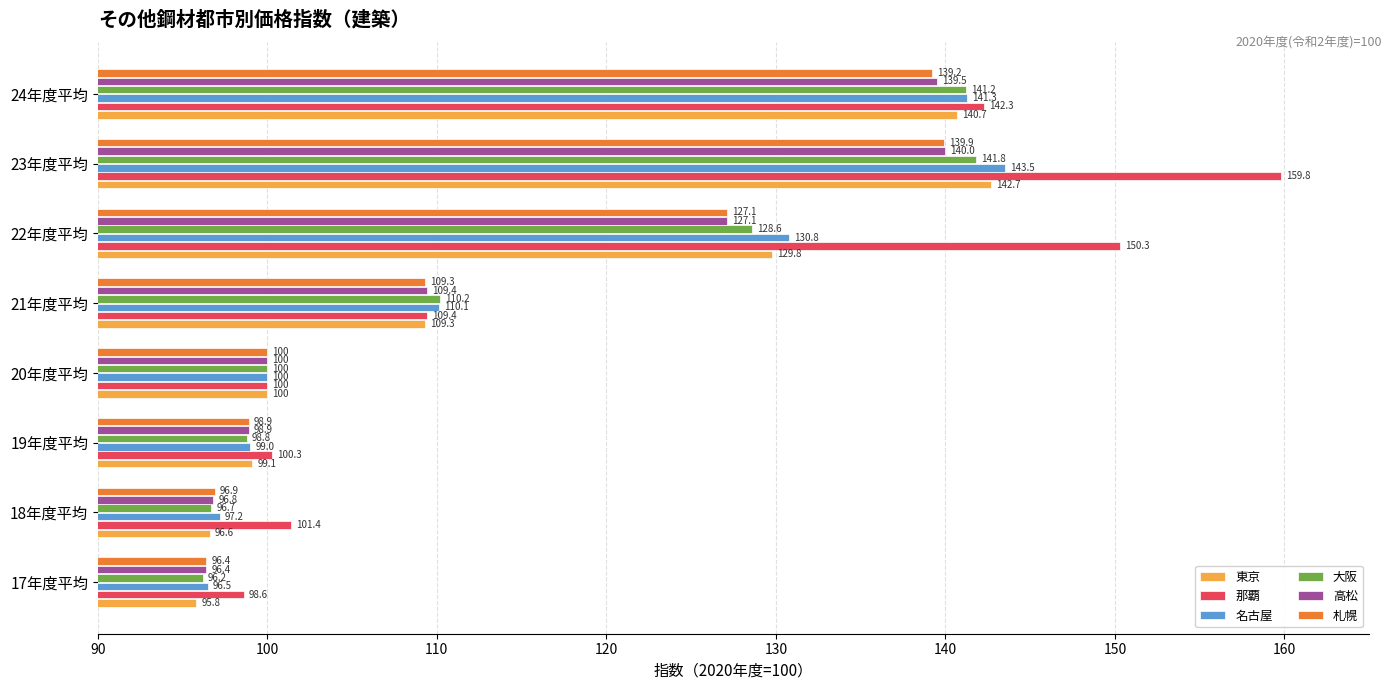

What is the difference between the maximum and minimum values in the 名古屋 series?

47.0